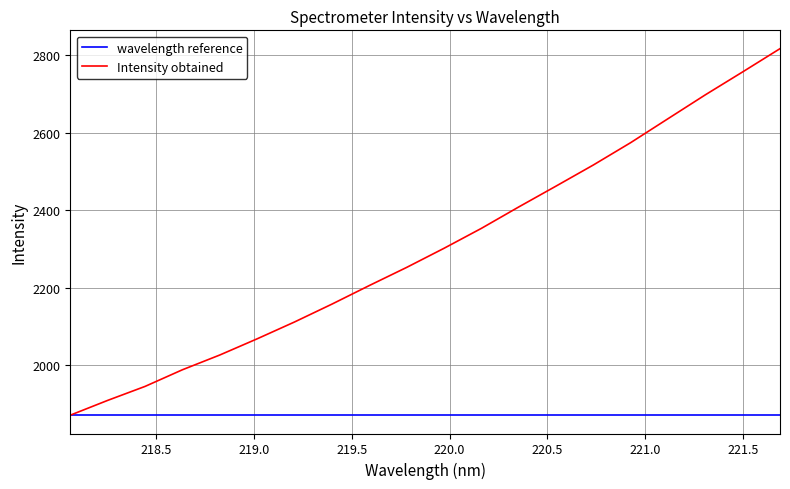

List the series in order of their peak value, lowest first.

wavelength reference, Intensity obtained